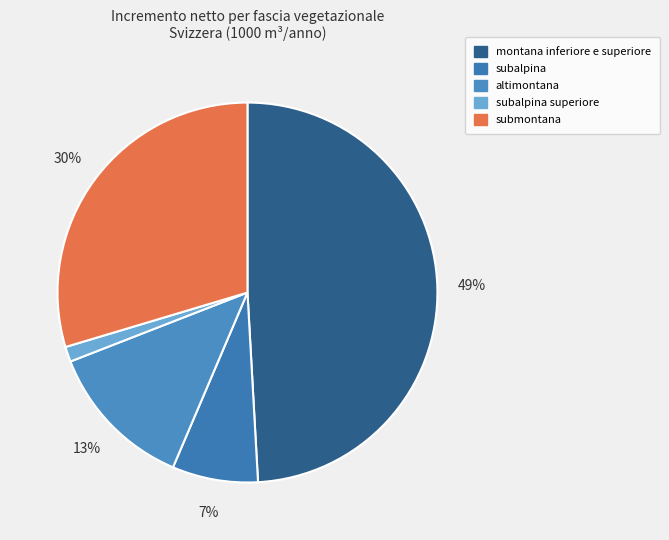

What is the largest slice in the pie chart?

montana inferiore e superiore